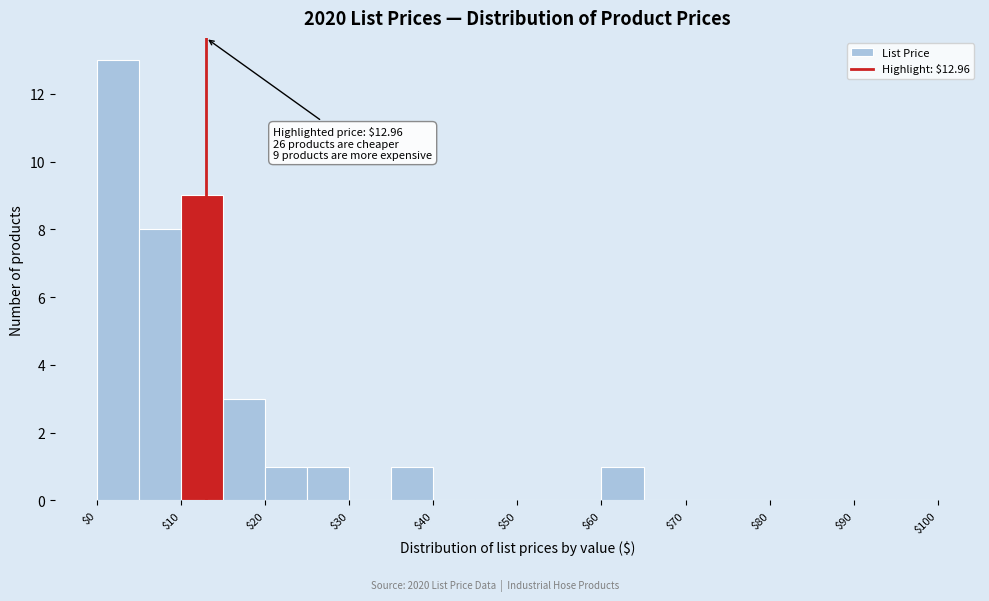

Over which range of the x-axis is the bar tallest?

0 to 5